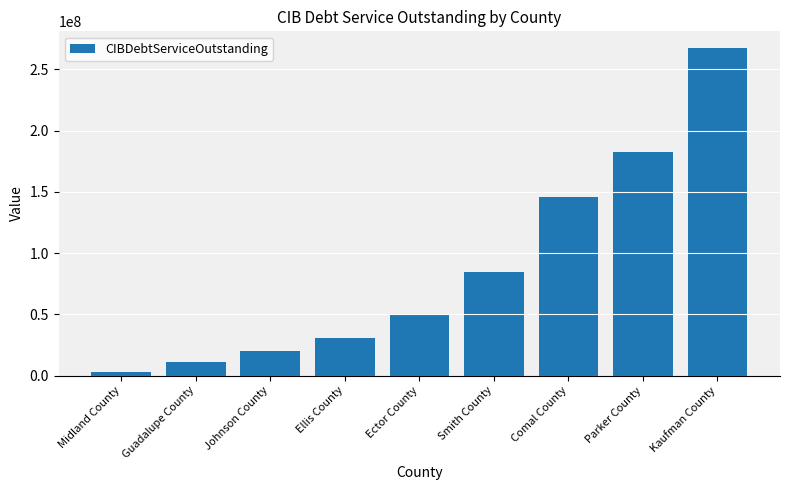

Between Parker County and Johnson County, which is larger?

Parker County